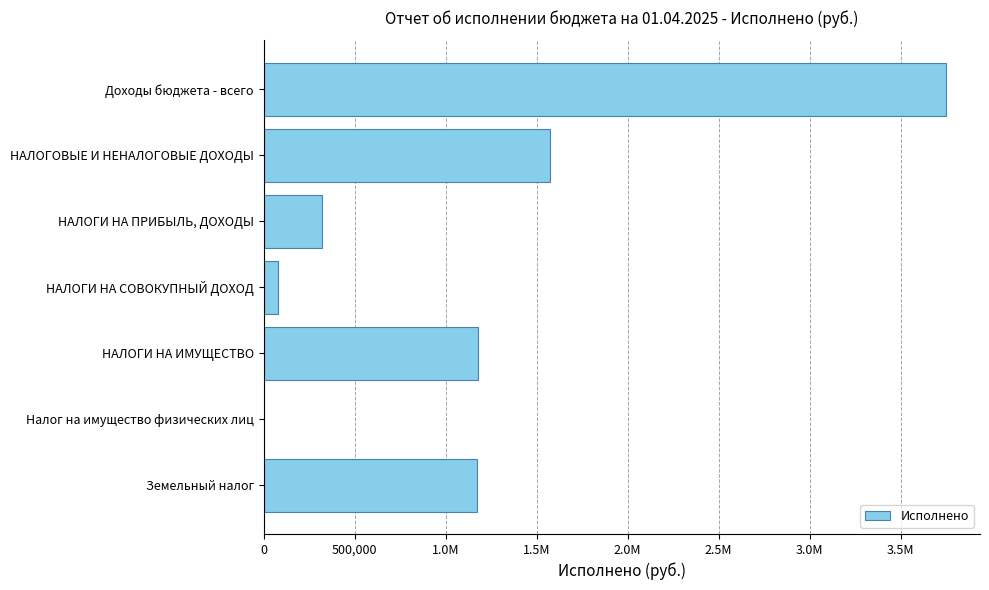

How many data points are less than 1172913?

3